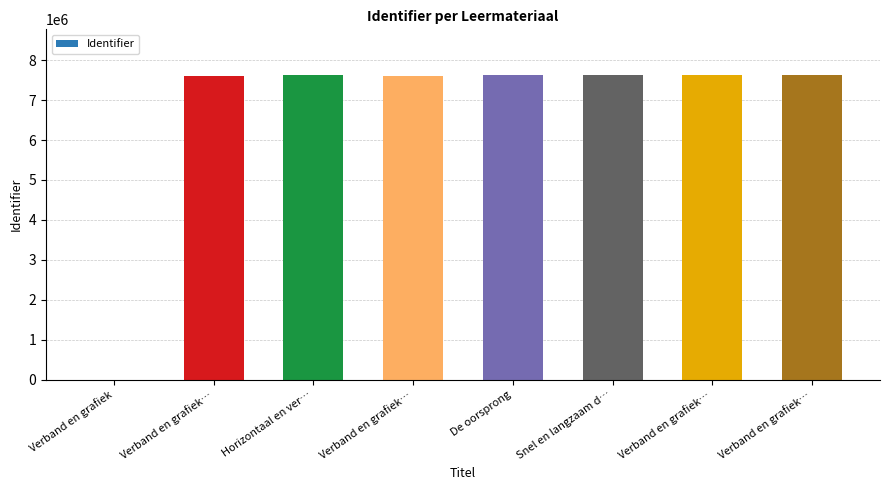

True or false: the data shows 7600420 at Verband en grafiek….

True